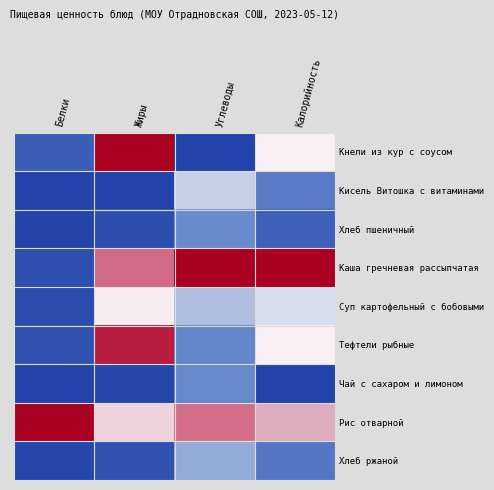

At Калорийность, list the series in order from largest to smallest.

Каша гречневая рассыпчатая, Рис отварной, Кнели из кур с соусом, Тефтели рыбные, Суп картофельный с бобовыми, Кисель Витошка с витаминами, Хлеб ржаной, Хлеб пшеничный, Чай с сахаром и лимоном